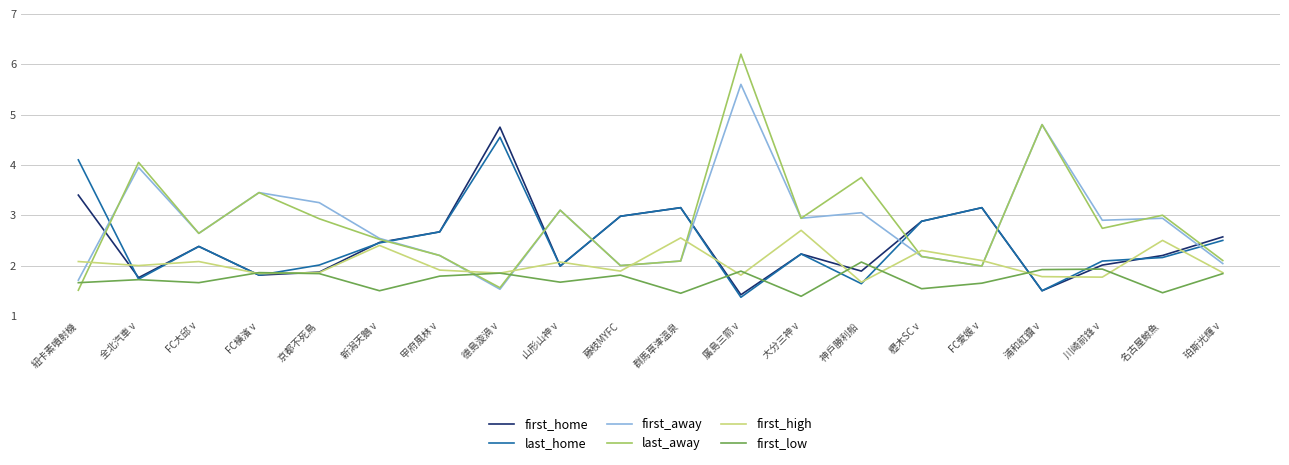

What is the approximate value of first_away at FC愛媛 v?

2.0